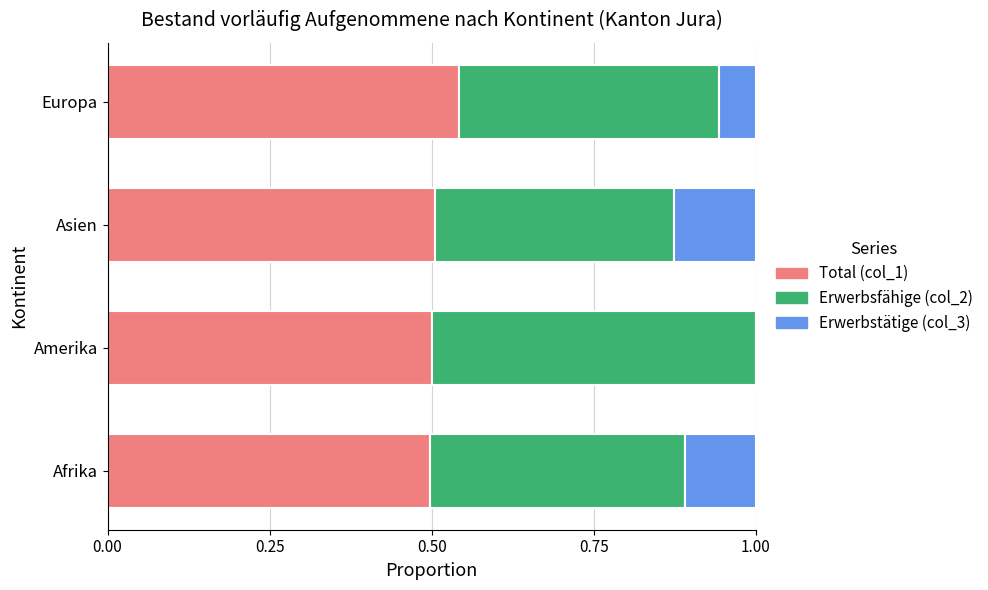

What is the total value across all series at Afrika?

1.0